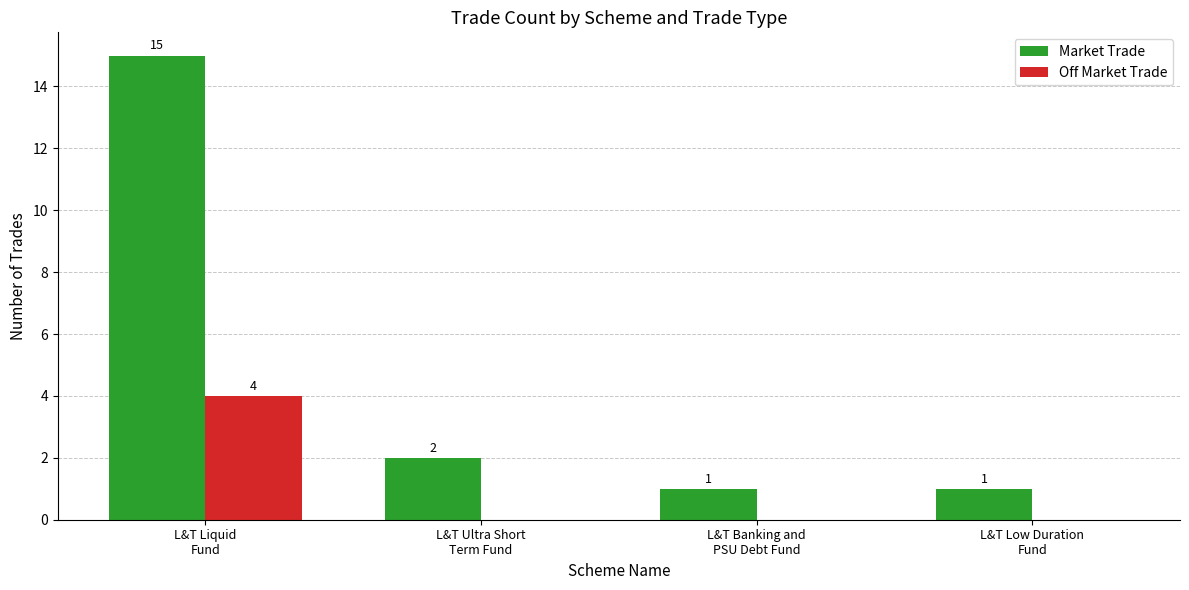

Which series has the largest range (max minus min)?

Market Trade